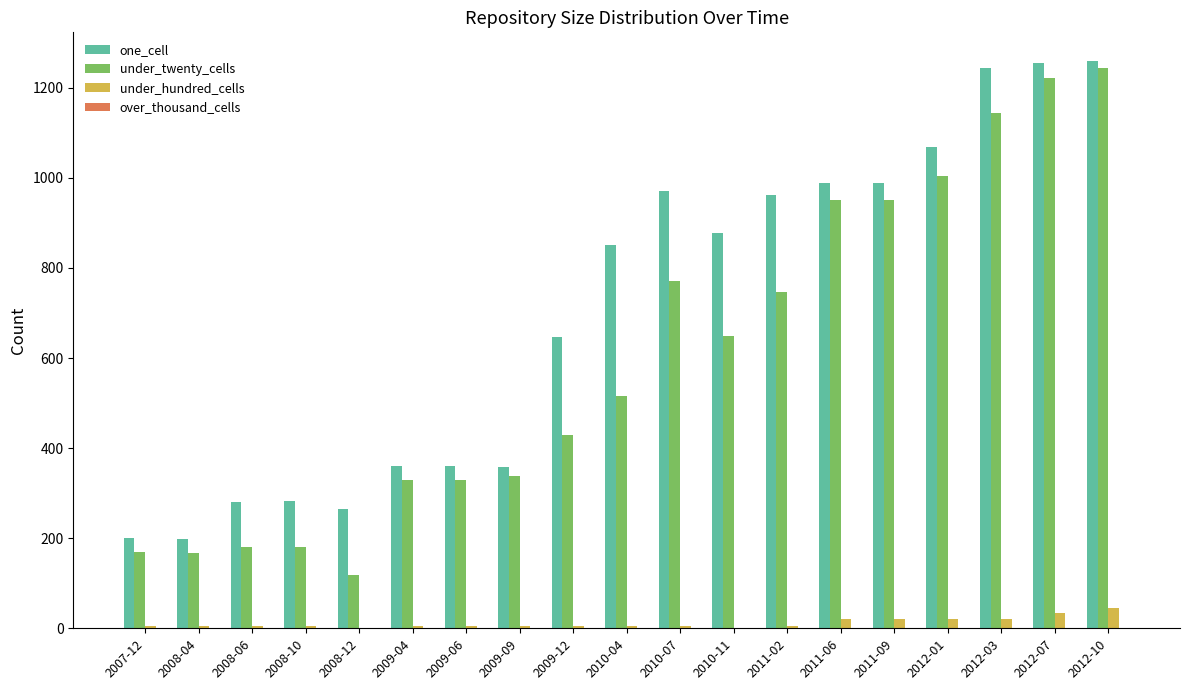

What is the sum of all under_twenty_cells values?

11440